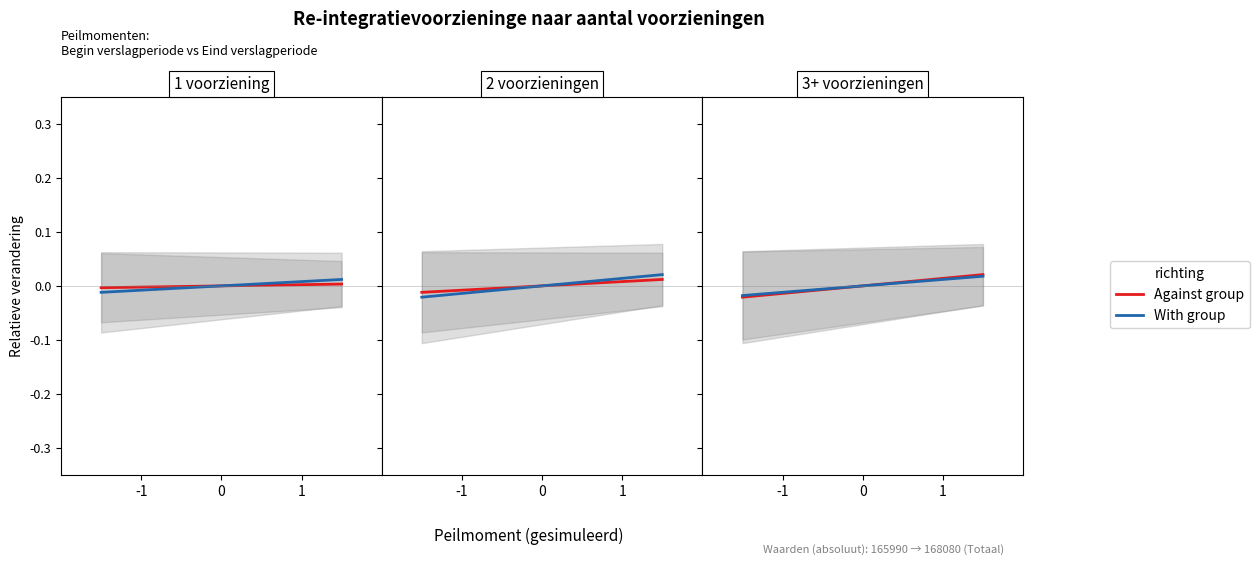

Is this an area chart (filled region under the line)?

No